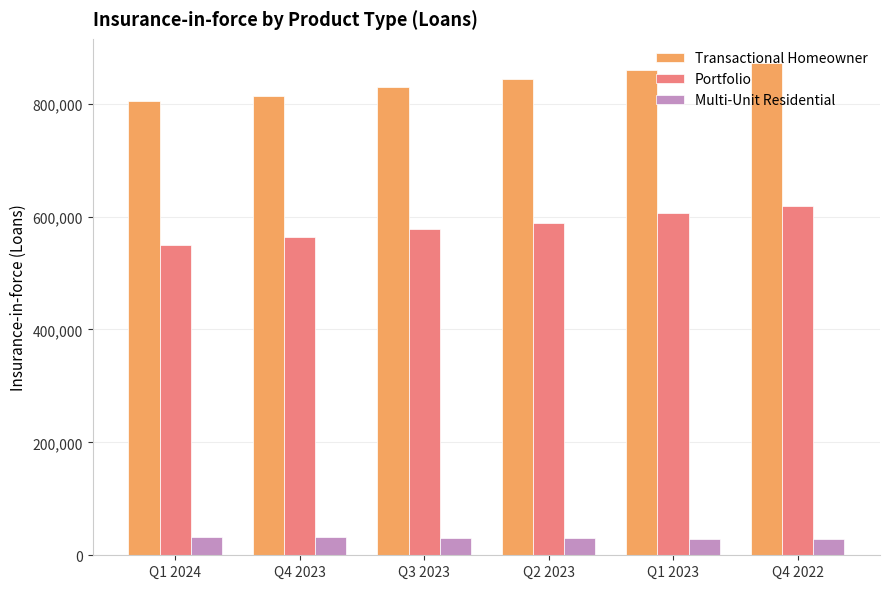

Does the chart contain any negative values?

No